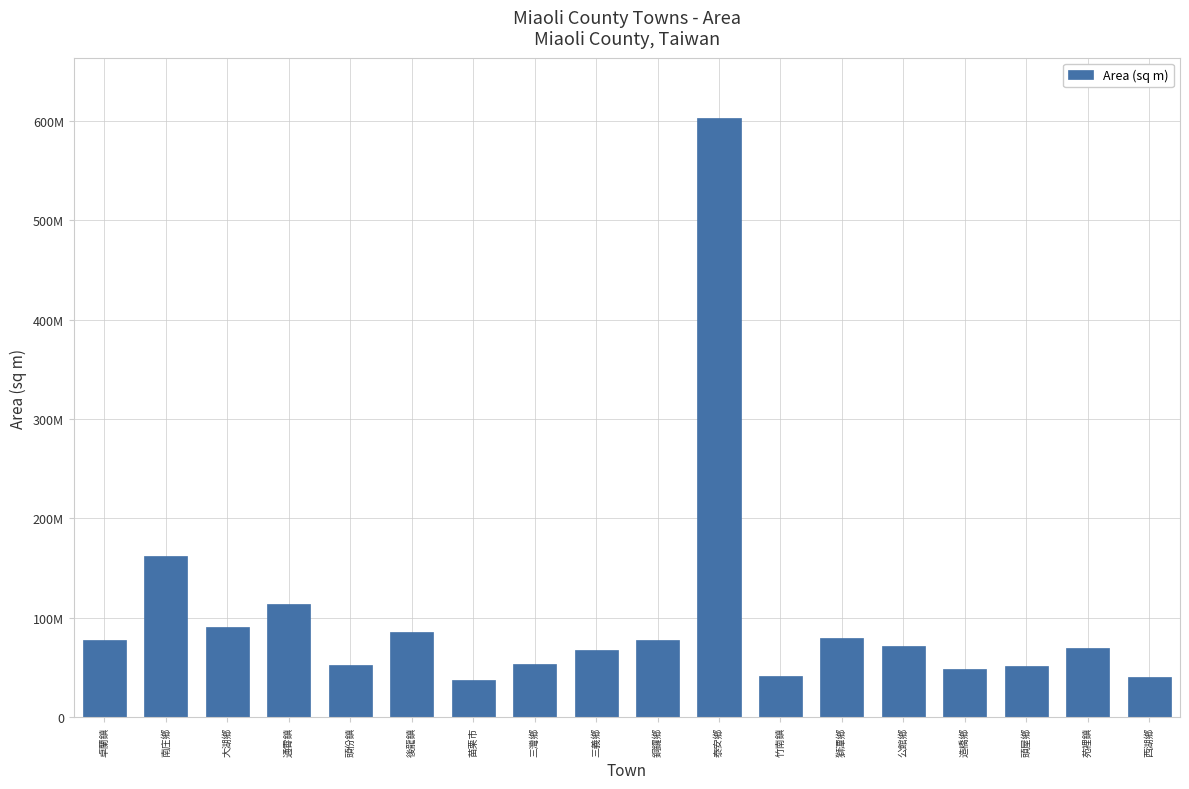

Read the value at 銅鑼鄉.

78080893.6